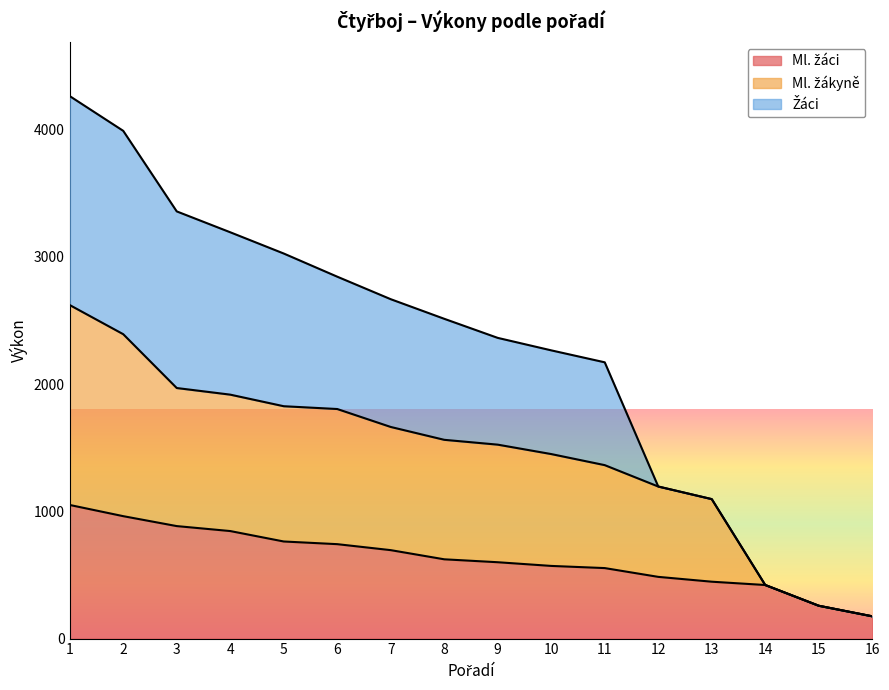

The value of Ml. žákyně at 12 is 628. True or false?

False